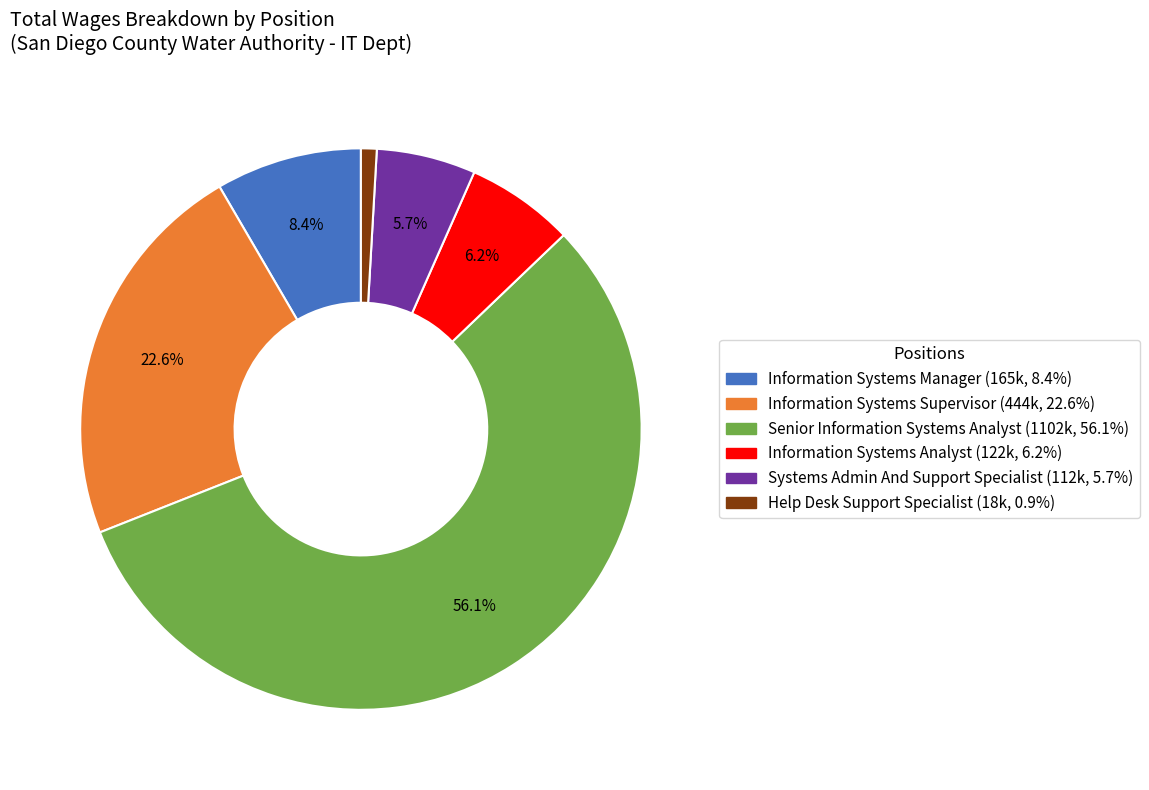

To the nearest percent, what is the difference between the largest and smallest slice percentages?

55%